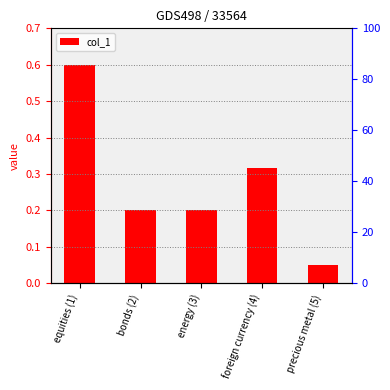

What is the difference between the values at energy (3) and precious metal (5)?

0.2